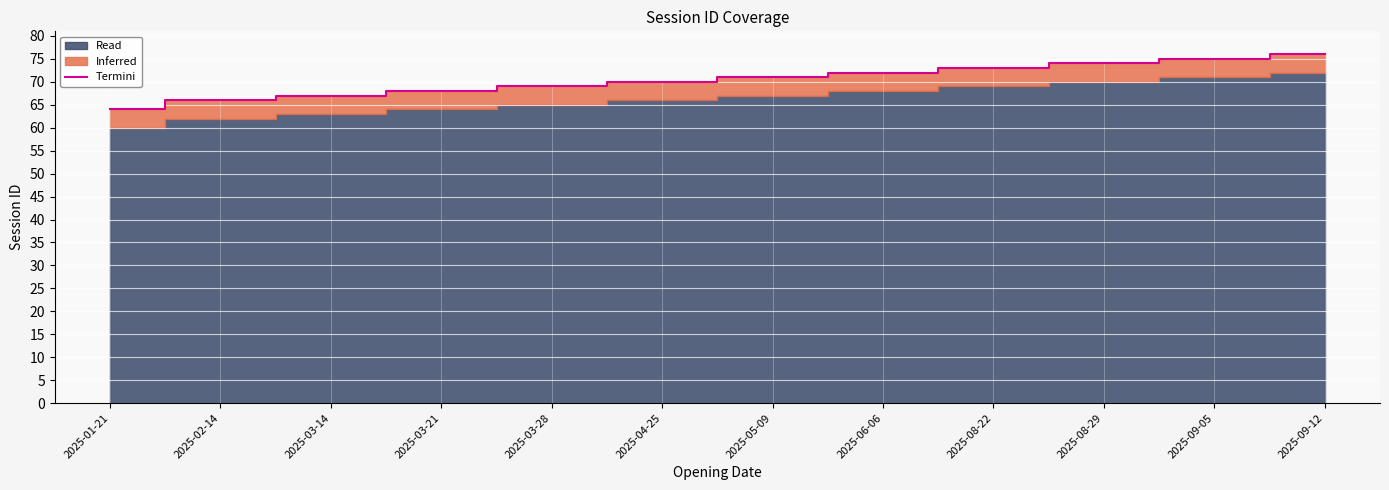

Rank the categories by value from lowest to highest.

2025-01-21, 2025-02-14, 2025-03-14, 2025-03-21, 2025-03-28, 2025-04-25, 2025-05-09, 2025-06-06, 2025-08-22, 2025-08-29, 2025-09-05, 2025-09-12